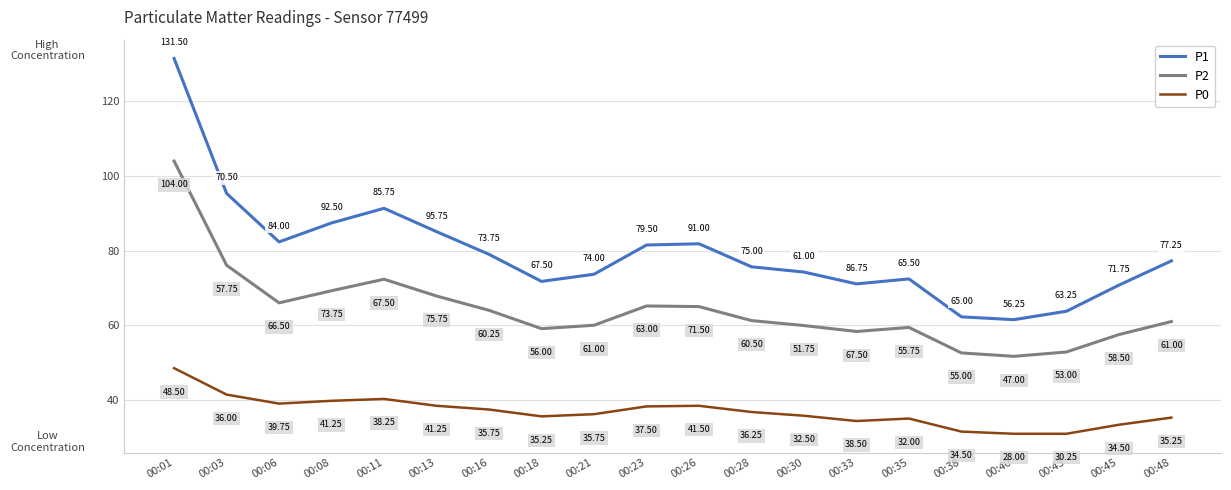

True or false: P0 and P2 intersect in this chart.

False